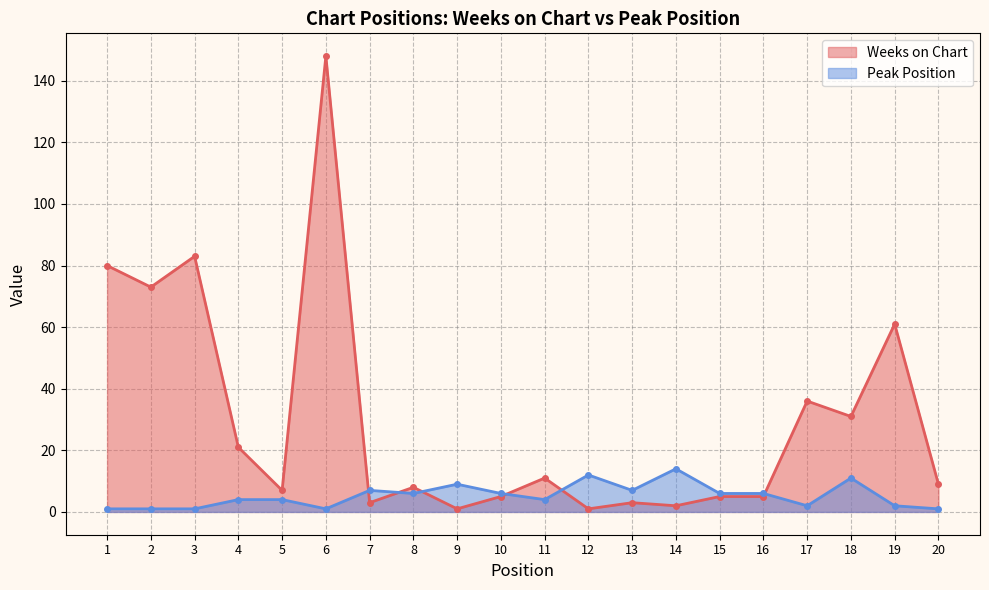

How many categories are shown in the chart?

20